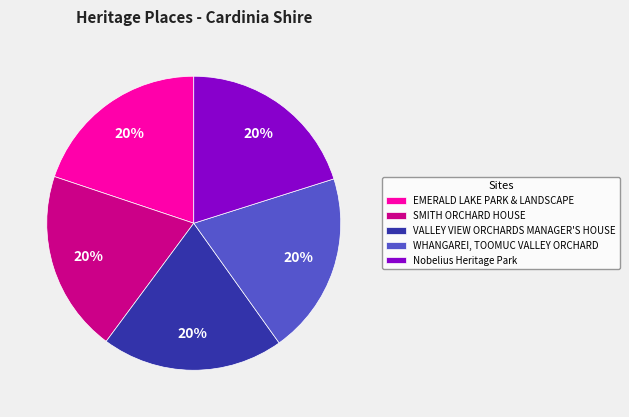

Combined, do SMITH ORCHARD HOUSE and VALLEY VIEW ORCHARDS MANAGER'S HOUSE account for over 50%?

No